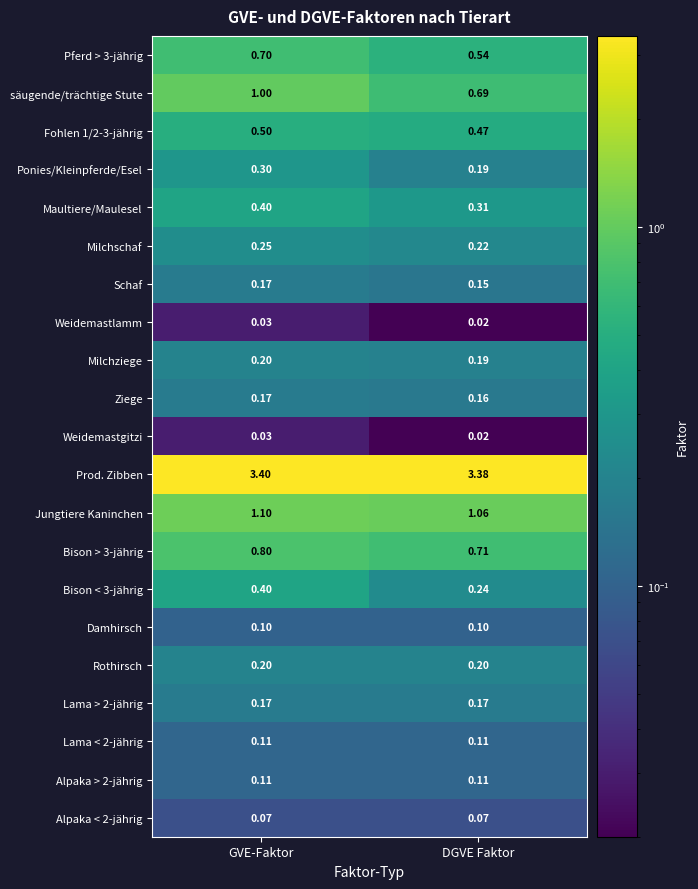

At which label is Schaf closest to 0?

DGVE Faktor